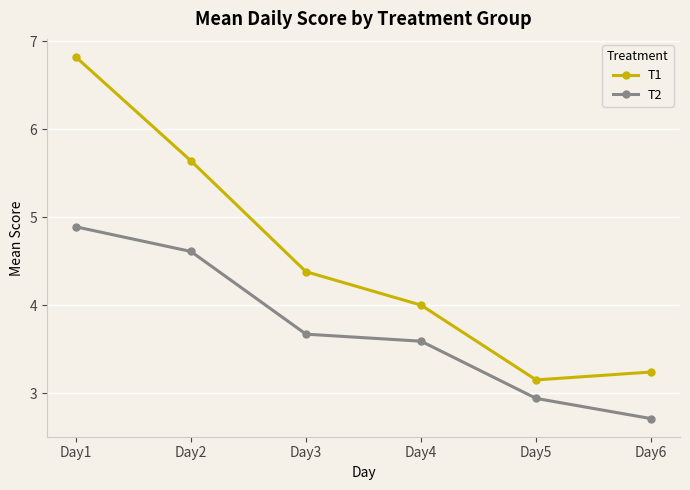

True or false: T1 has more than 2 interior local peaks.

False